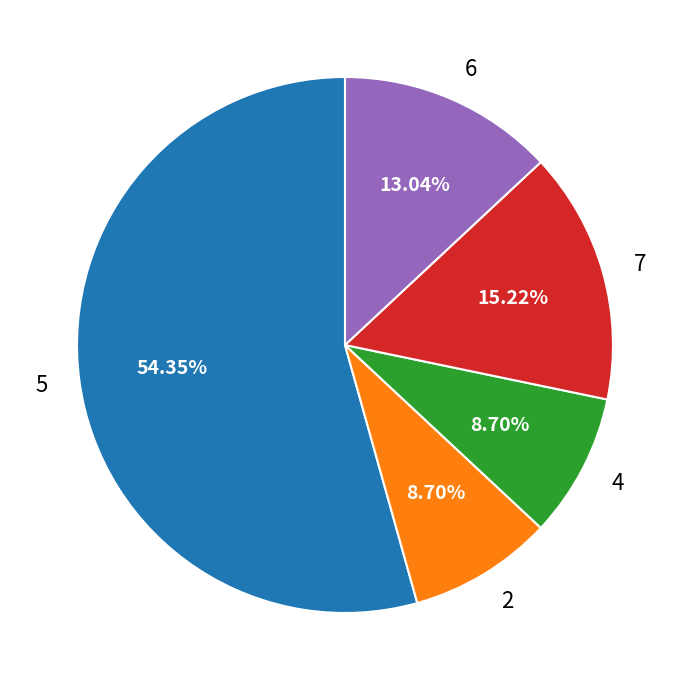

What is the ratio of the value at 7 to the value at 6?

1.2